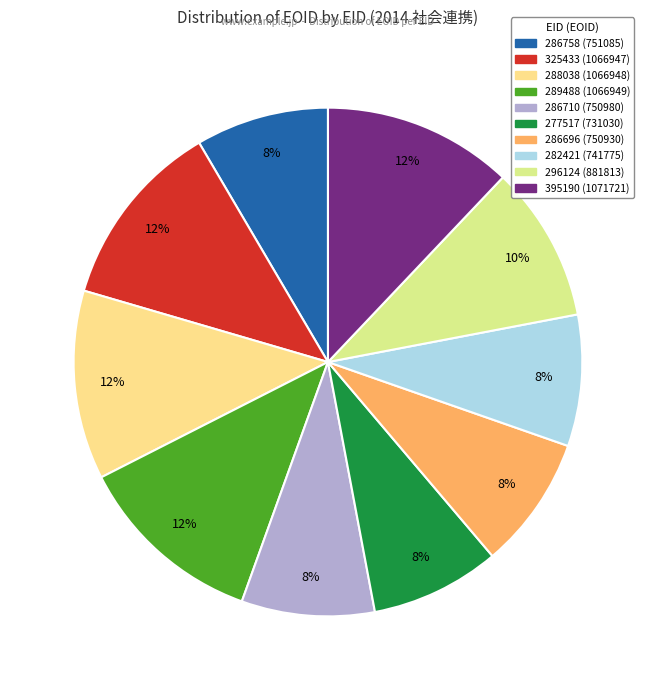

To the nearest percent, what percentage of the pie is 395190?

12%